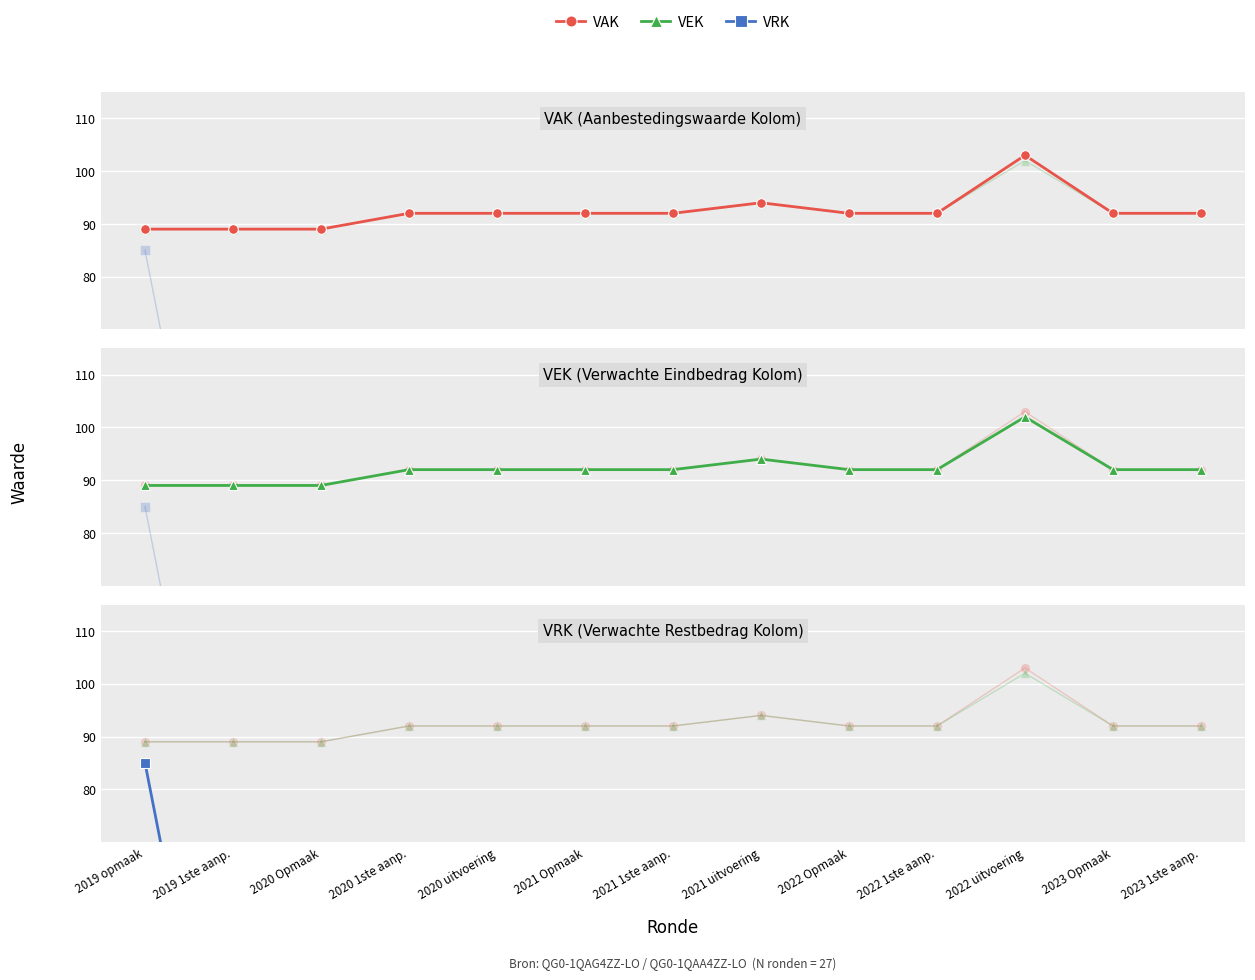

True or false: VRK and VAK cross at least once.

False